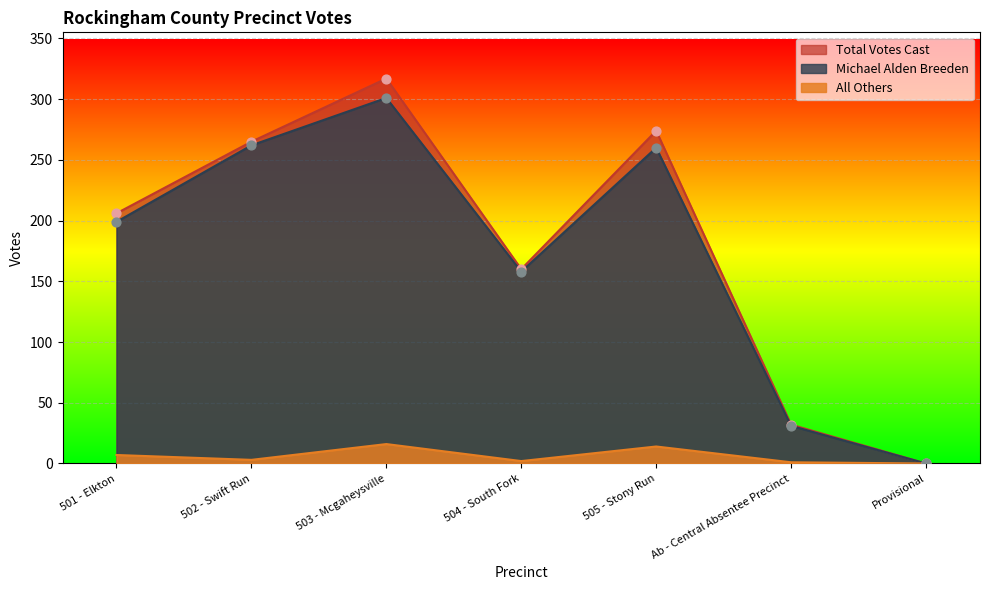

Is the value of Michael Alden Breeden at Ab - Central Absentee Precinct greater than the value of Total Votes Cast at Ab - Central Absentee Precinct?

No